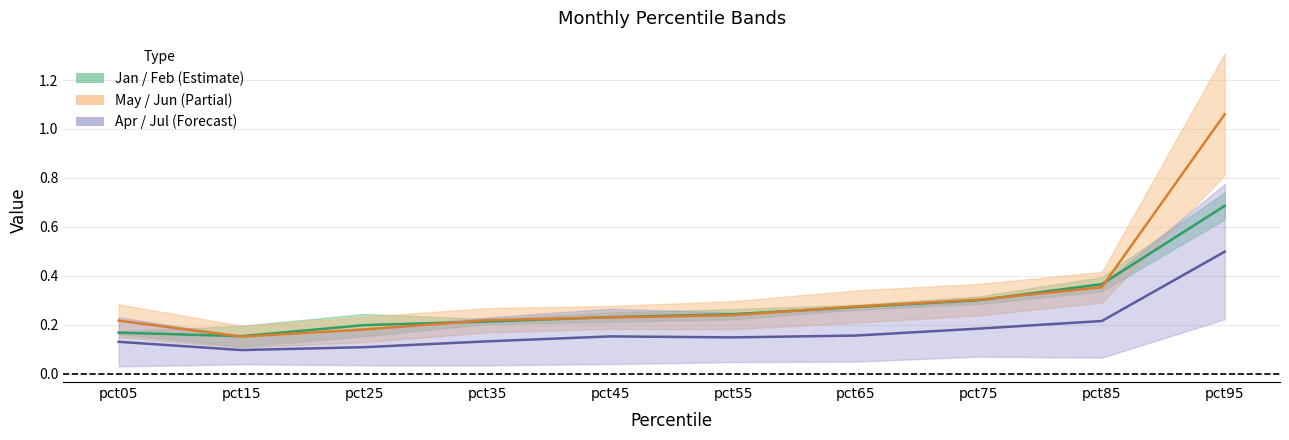

Which category has the highest value in the Jan/Feb midline series?

pct95